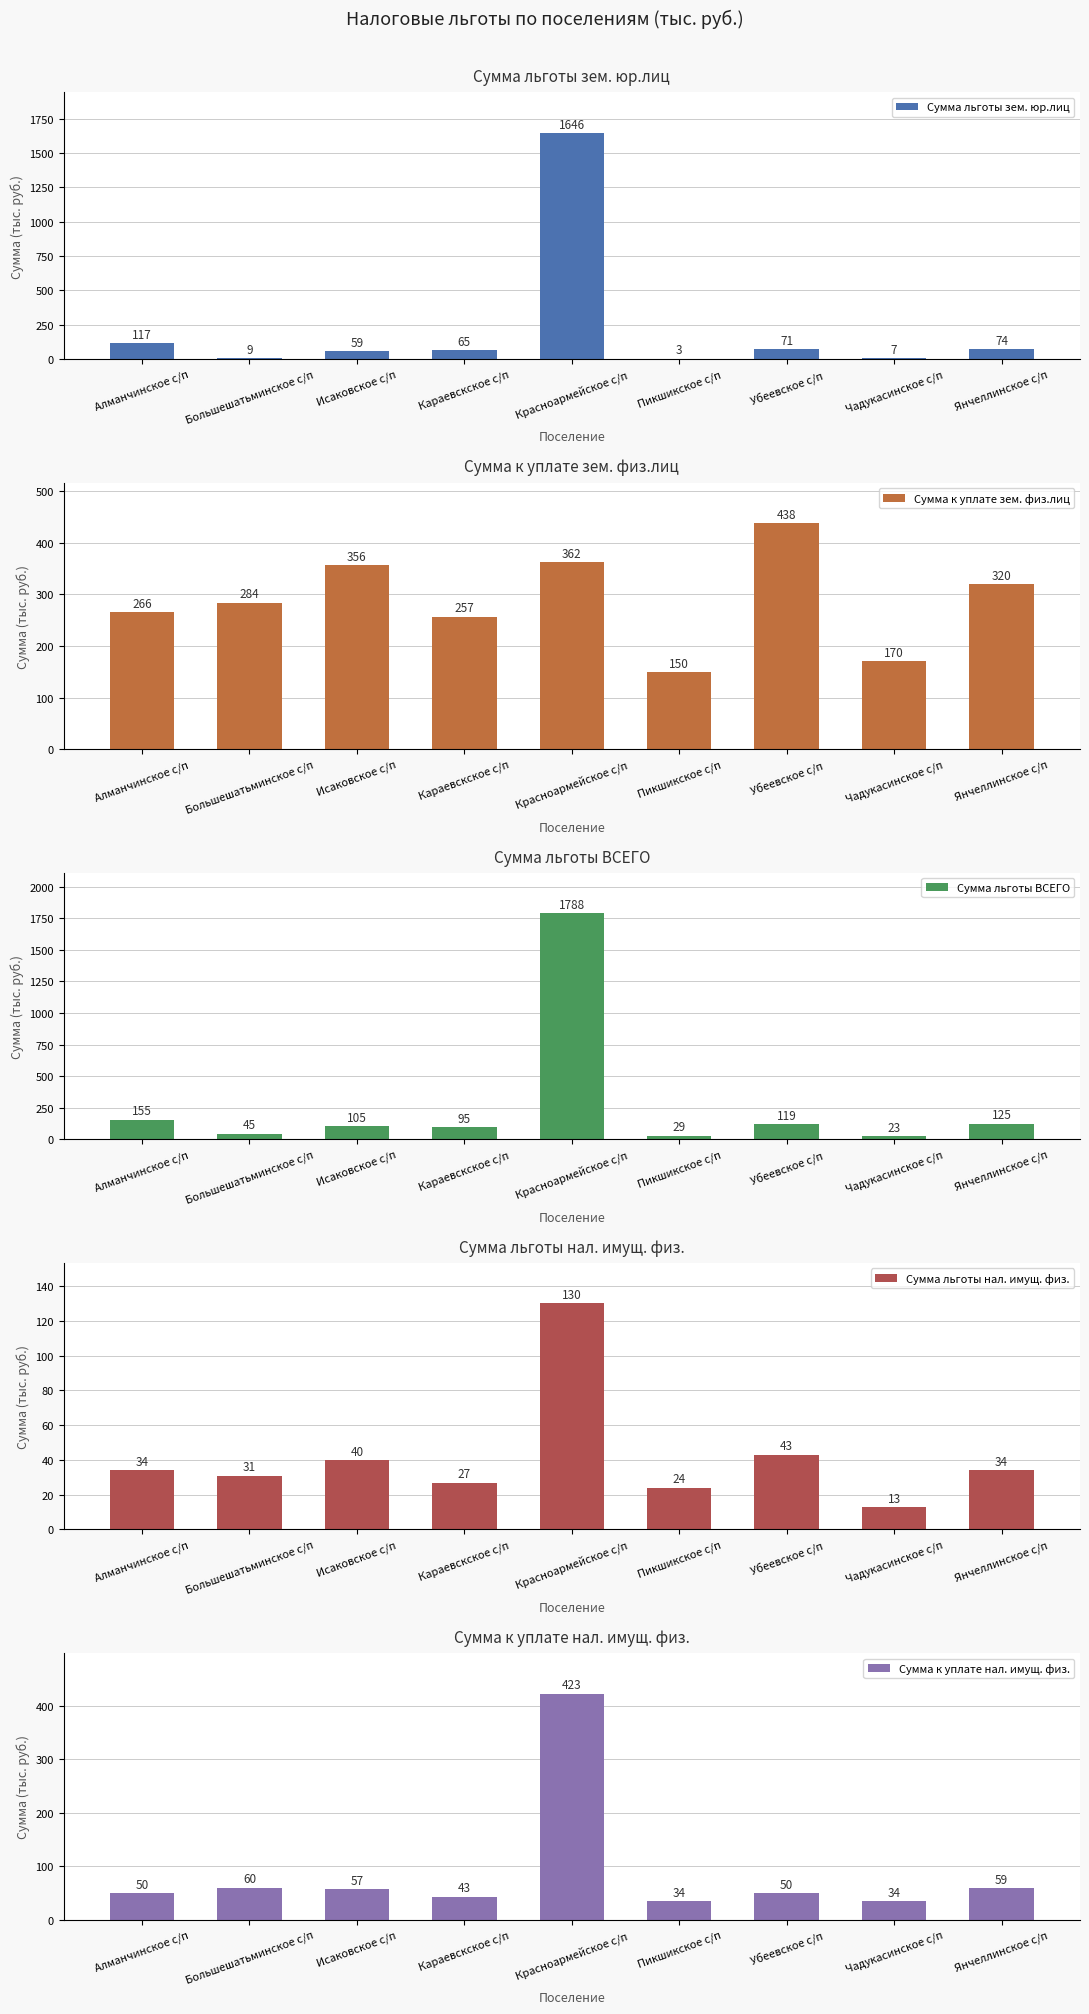

What is the label of the 6th bar from the left?

Пикшикское с/п